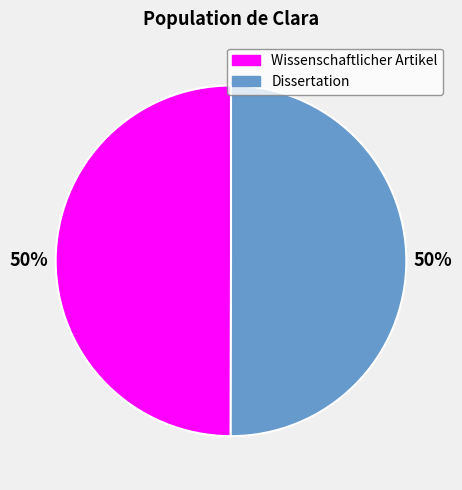

Is the sum of Dissertation and Wissenschaftlicher Artikel greater than half?

Yes